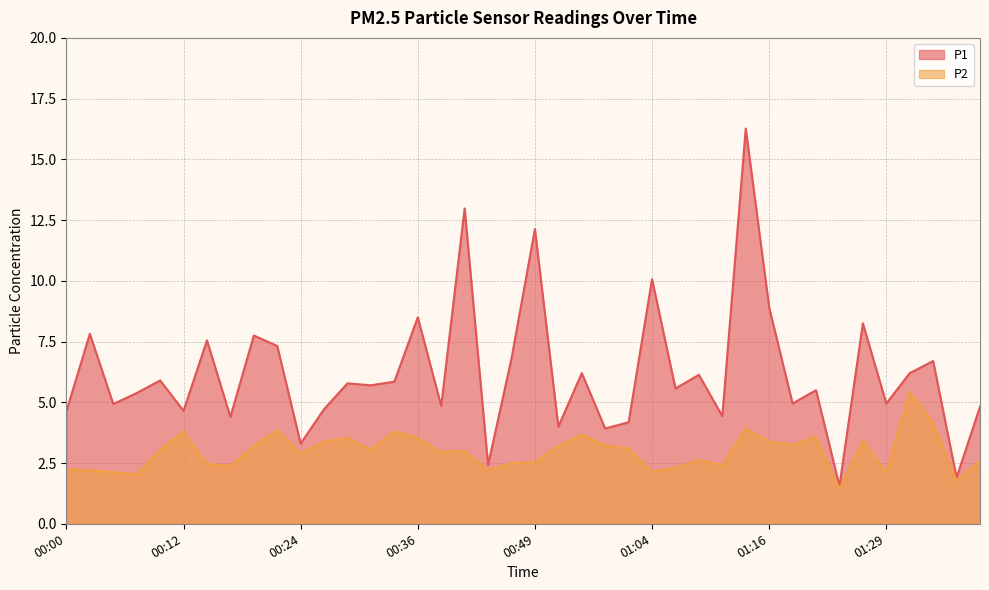

True or false: P2 has a value of 3.5 at 00:36.

True